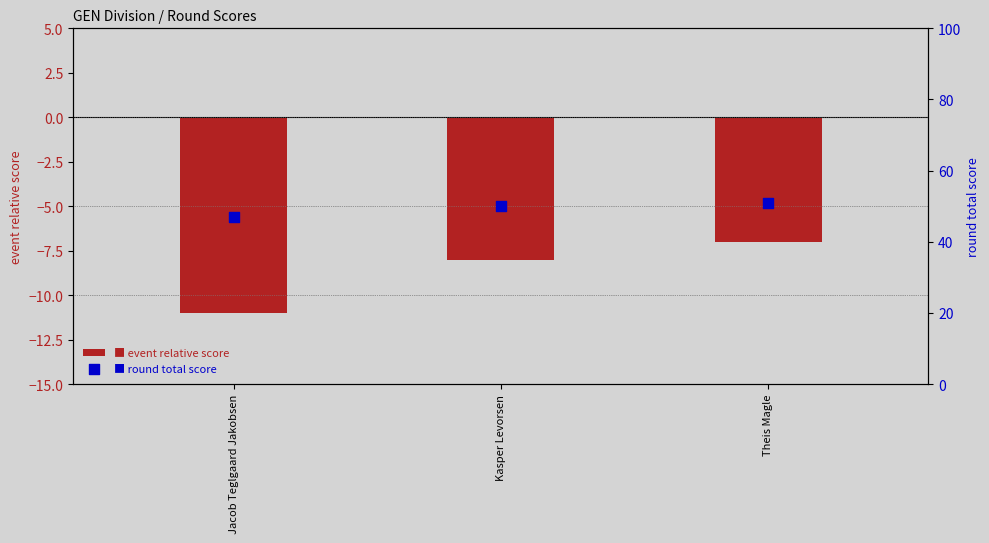

Which series has the largest total across all categories?

round total score